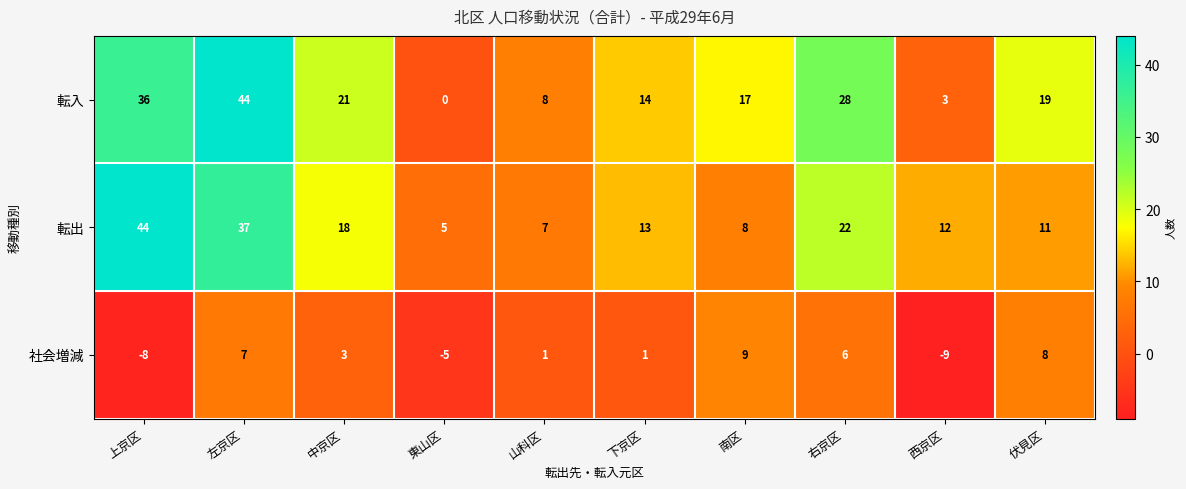

At which label is 転出 closest to 24?

右京区